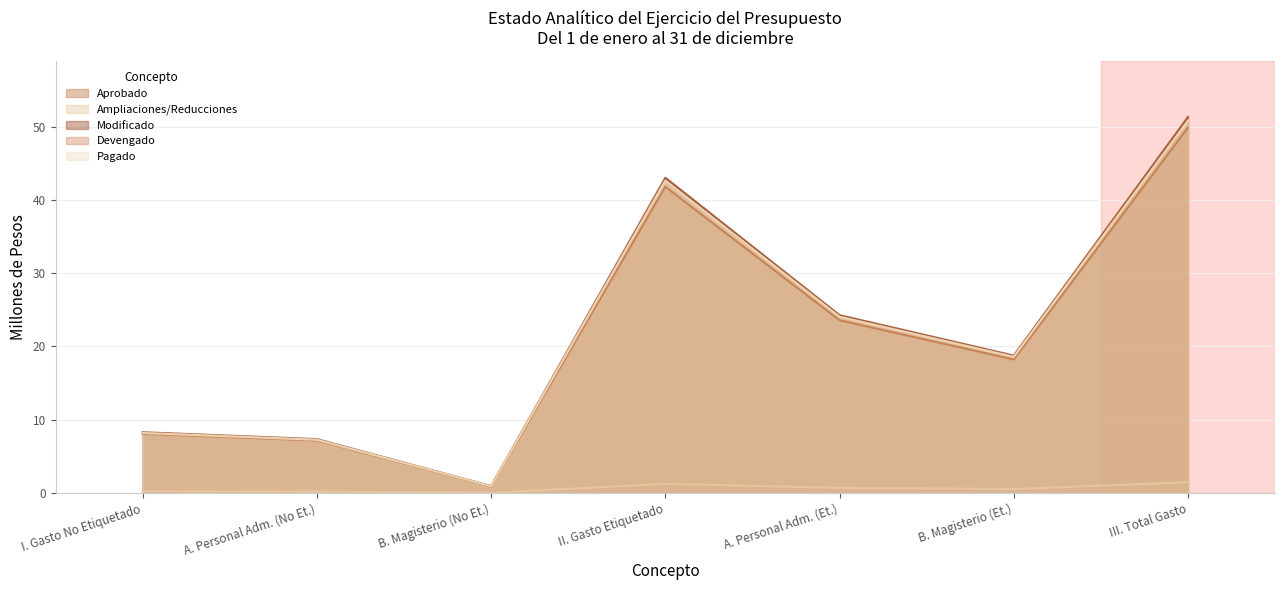

How many data points in Pagado are above 18?

4